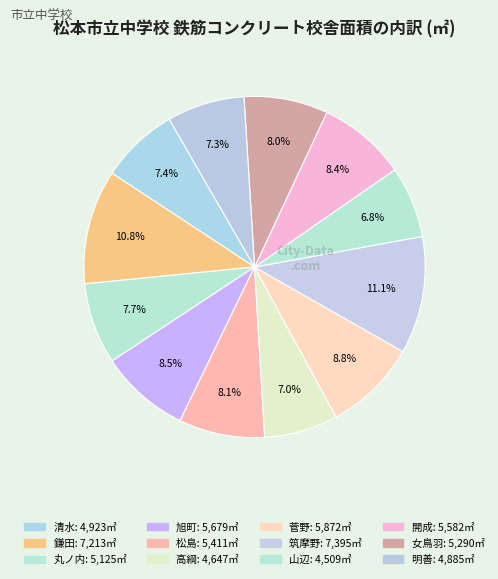

What percentage is the 旭町 slice, to the nearest percent?

9%